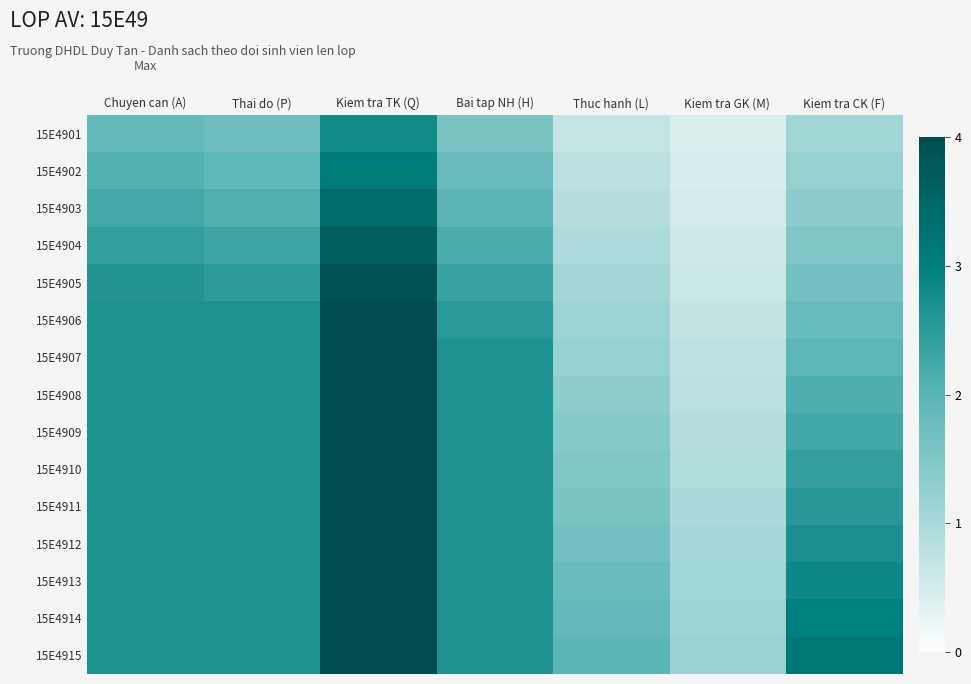

Reading left to right, what are all the values shown in this chart?

15E4901: Chuyen can (A)=1.9	Thai do (P)=1.7	Kiem tra TK (Q)=2.8	Bai tap NH (H)=1.6	Thuc hanh (L)=0.7	Kiem tra GK (M)=0.4	Kiem tra CK (F)=1.1
15E4902: Chuyen can (A)=2.1	Thai do (P)=1.9	Kiem tra TK (Q)=3.1	Bai tap NH (H)=1.8	Thuc hanh (L)=0.8	Kiem tra GK (M)=0.5	Kiem tra CK (F)=1.2
15E4903: Chuyen can (A)=2.2	Thai do (P)=2.1	Kiem tra TK (Q)=3.4	Bai tap NH (H)=2.0	Thuc hanh (L)=0.9	Kiem tra GK (M)=0.5	Kiem tra CK (F)=1.4
15E4904: Chuyen can (A)=2.4	Thai do (P)=2.3	Kiem tra TK (Q)=3.6	Bai tap NH (H)=2.2	Thuc hanh (L)=0.9	Kiem tra GK (M)=0.6	Kiem tra CK (F)=1.5
15E4905: Chuyen can (A)=2.6	Thai do (P)=2.5	Kiem tra TK (Q)=3.9	Bai tap NH (H)=2.3	Thuc hanh (L)=1.0	Kiem tra GK (M)=0.6	Kiem tra CK (F)=1.7
15E4906: Chuyen can (A)=2.7	Thai do (P)=2.7	Kiem tra TK (Q)=4.0	Bai tap NH (H)=2.5	Thuc hanh (L)=1.1	Kiem tra GK (M)=0.7	Kiem tra CK (F)=1.8
15E4907: Chuyen can (A)=2.7	Thai do (P)=2.7	Kiem tra TK (Q)=4.0	Bai tap NH (H)=2.7	Thuc hanh (L)=1.2	Kiem tra GK (M)=0.7	Kiem tra CK (F)=2.0
15E4908: Chuyen can (A)=2.7	Thai do (P)=2.7	Kiem tra TK (Q)=4.0	Bai tap NH (H)=2.7	Thuc hanh (L)=1.3	Kiem tra GK (M)=0.8	Kiem tra CK (F)=2.1
15E4909: Chuyen can (A)=2.7	Thai do (P)=2.7	Kiem tra TK (Q)=4.0	Bai tap NH (H)=2.7	Thuc hanh (L)=1.4	Kiem tra GK (M)=0.8	Kiem tra CK (F)=2.3
15E4910: Chuyen can (A)=2.7	Thai do (P)=2.7	Kiem tra TK (Q)=4.0	Bai tap NH (H)=2.7	Thuc hanh (L)=1.5	Kiem tra GK (M)=0.9	Kiem tra CK (F)=2.4
15E4911: Chuyen can (A)=2.7	Thai do (P)=2.7	Kiem tra TK (Q)=4.0	Bai tap NH (H)=2.7	Thuc hanh (L)=1.6	Kiem tra GK (M)=1.0	Kiem tra CK (F)=2.6
15E4912: Chuyen can (A)=2.7	Thai do (P)=2.7	Kiem tra TK (Q)=4.0	Bai tap NH (H)=2.7	Thuc hanh (L)=1.7	Kiem tra GK (M)=1.0	Kiem tra CK (F)=2.7
15E4913: Chuyen can (A)=2.7	Thai do (P)=2.7	Kiem tra TK (Q)=4.0	Bai tap NH (H)=2.7	Thuc hanh (L)=1.8	Kiem tra GK (M)=1.1	Kiem tra CK (F)=2.9
15E4914: Chuyen can (A)=2.7	Thai do (P)=2.7	Kiem tra TK (Q)=4.0	Bai tap NH (H)=2.7	Thuc hanh (L)=1.9	Kiem tra GK (M)=1.1	Kiem tra CK (F)=3.0
15E4915: Chuyen can (A)=2.7	Thai do (P)=2.7	Kiem tra TK (Q)=4.0	Bai tap NH (H)=2.7	Thuc hanh (L)=2.0	Kiem tra GK (M)=1.2	Kiem tra CK (F)=3.2